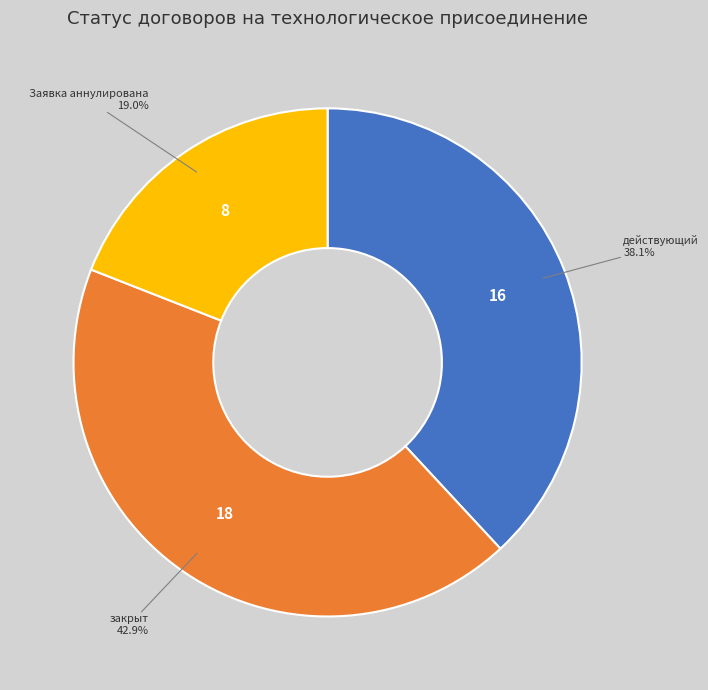

To the nearest percent, what portion does Заявка аннулирована represent?

19%